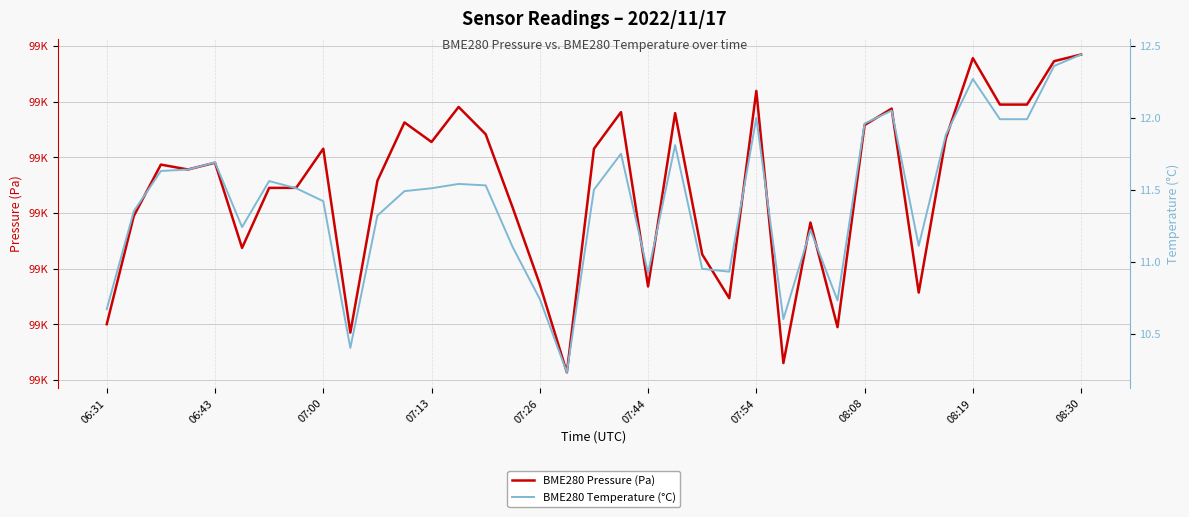

What is the value of the BME280 Temperature (°C) point at the 36th from the left?

12.4